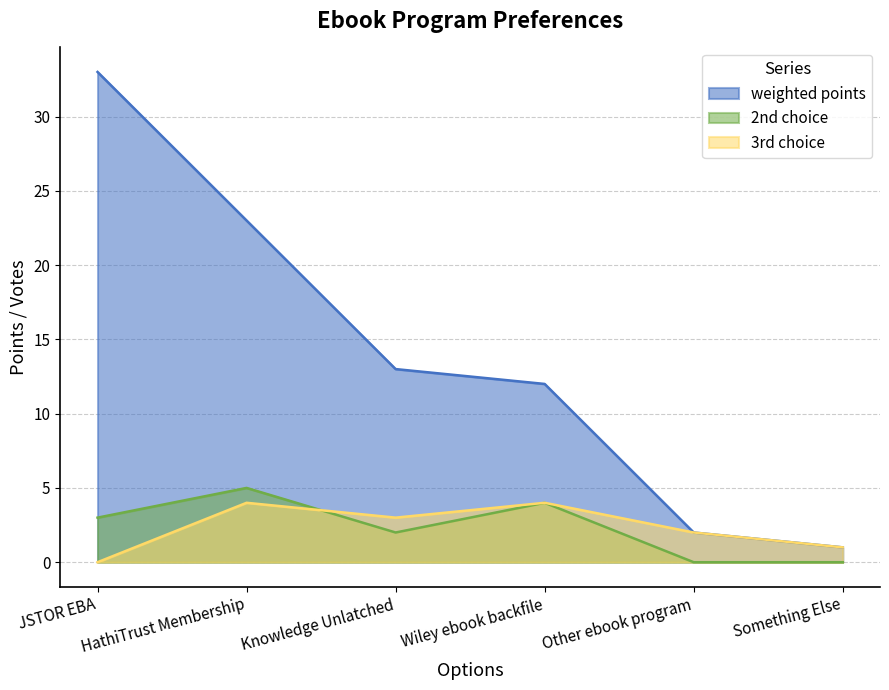

Does the chart display data point markers on the line(s)?

No